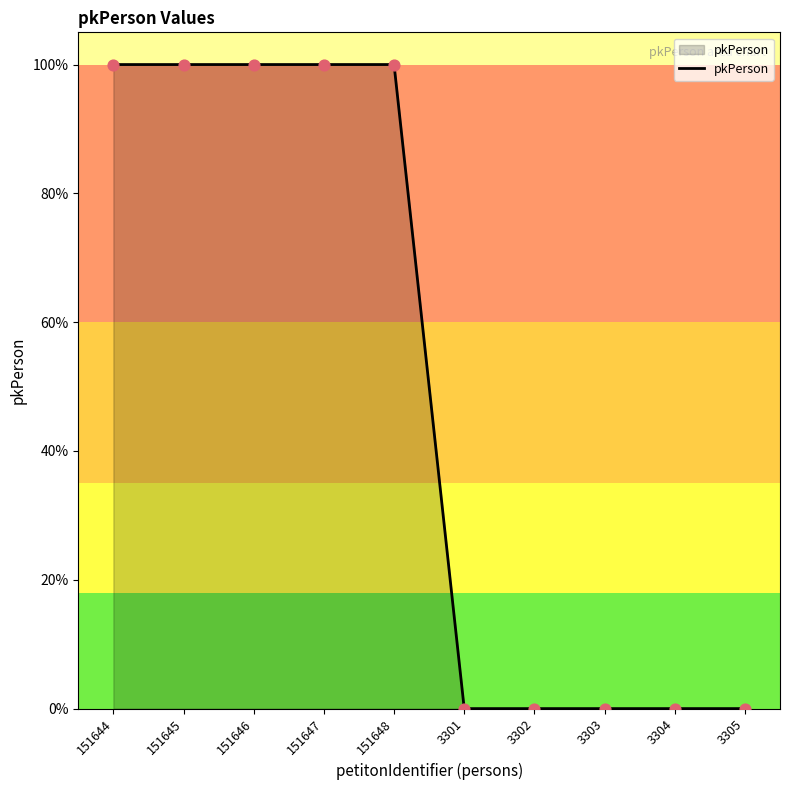

What is the change in value from 151646 to 3304?

-100.0